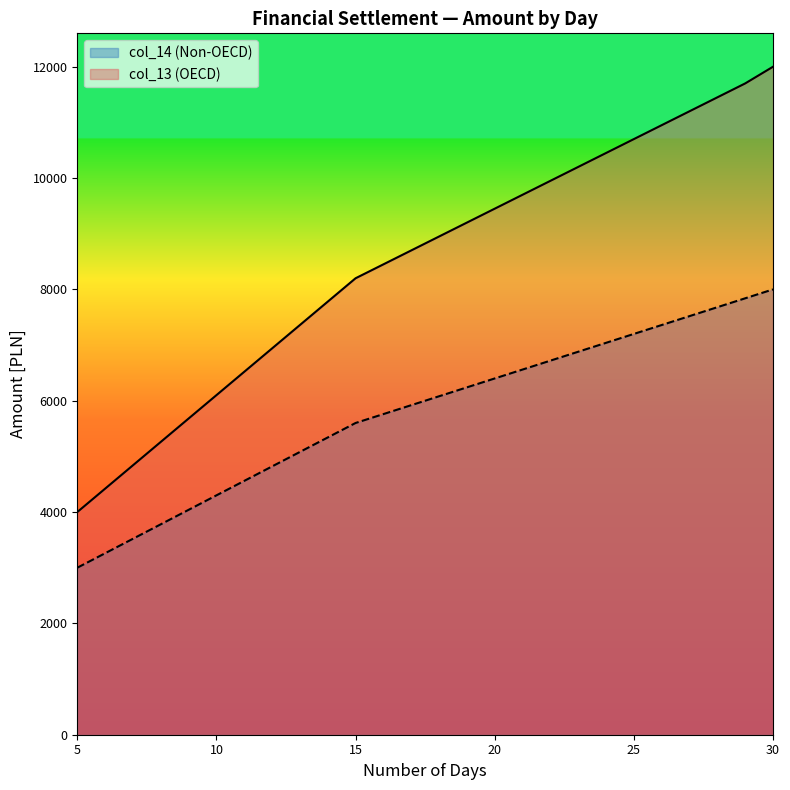

Is it true that col_13 (OECD) equals 11450 at 28?

True